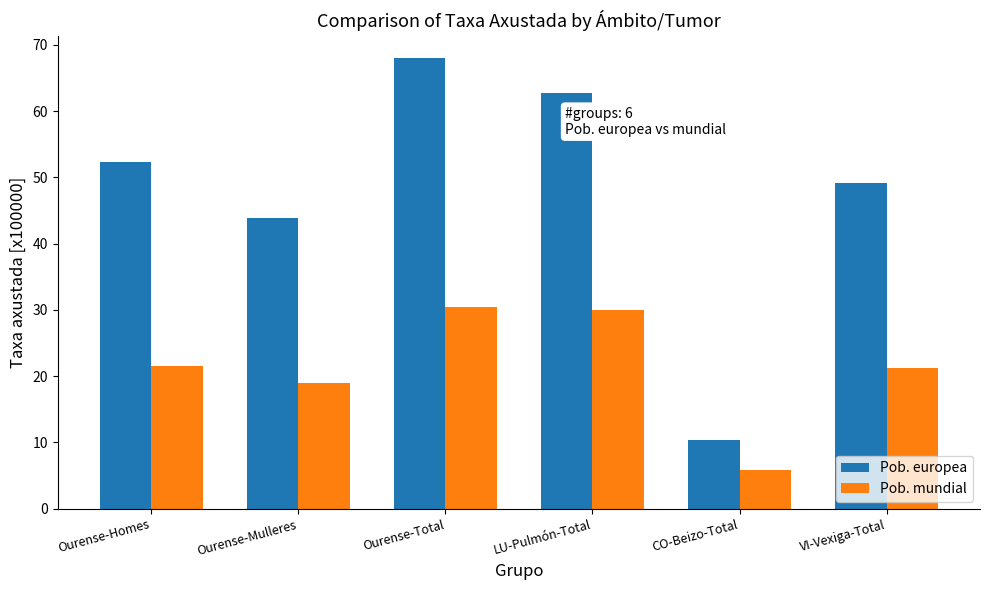

Are the bars grouped side by side (vs. stacked)?

Yes